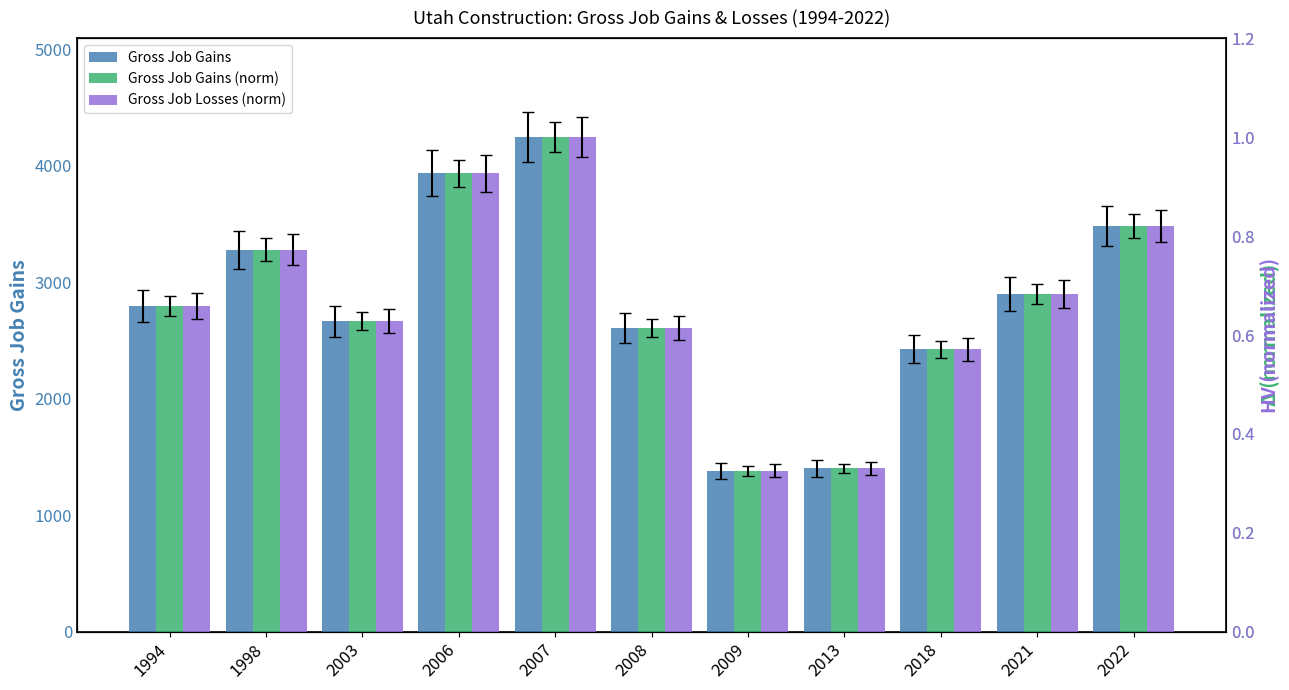

What is the total value across all series at 2018?

2426.1